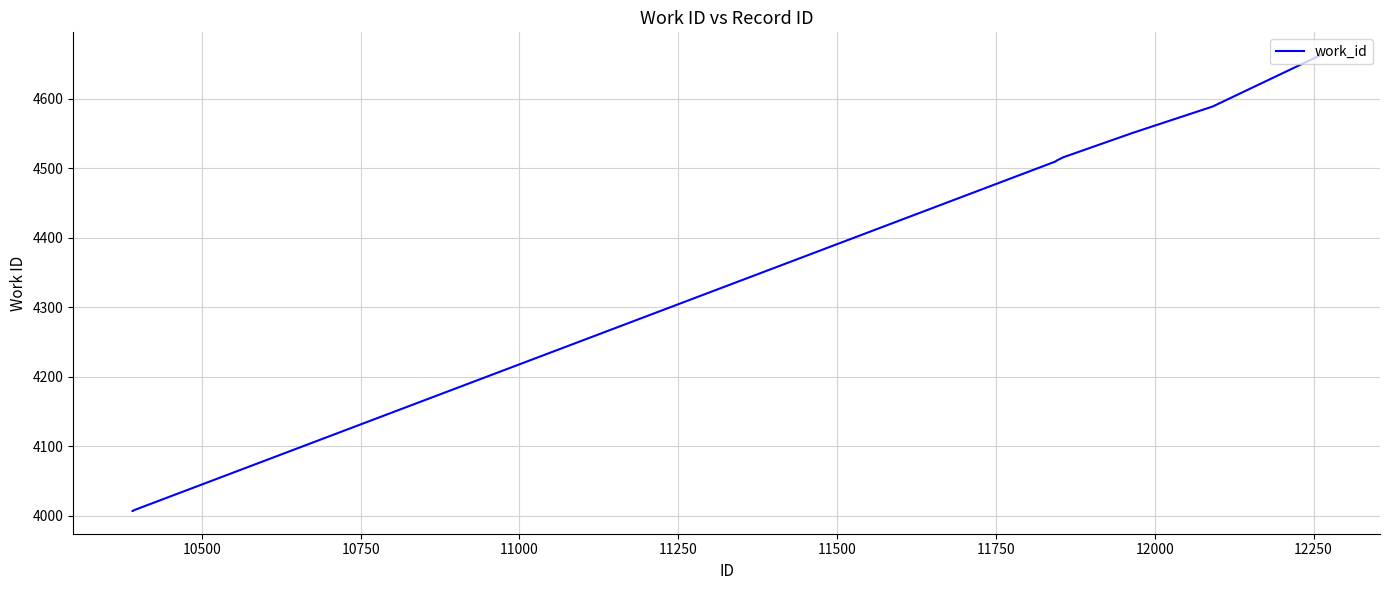

What is the difference between the maximum and minimum values?

656